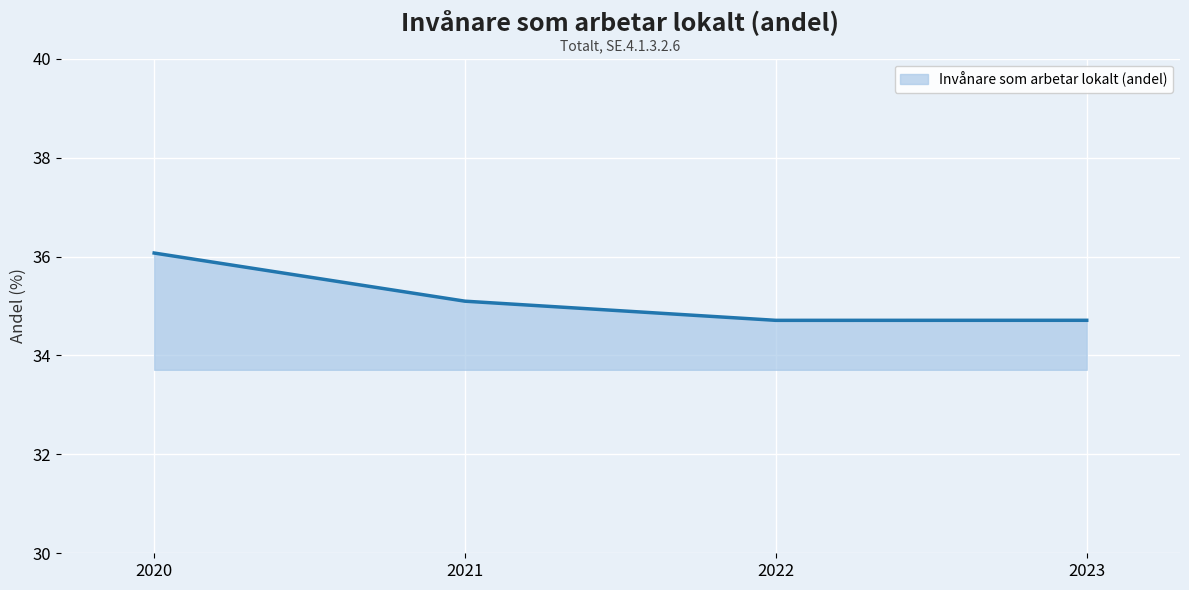

How many points are lower than both their immediate neighbors (excluding endpoints)?

1